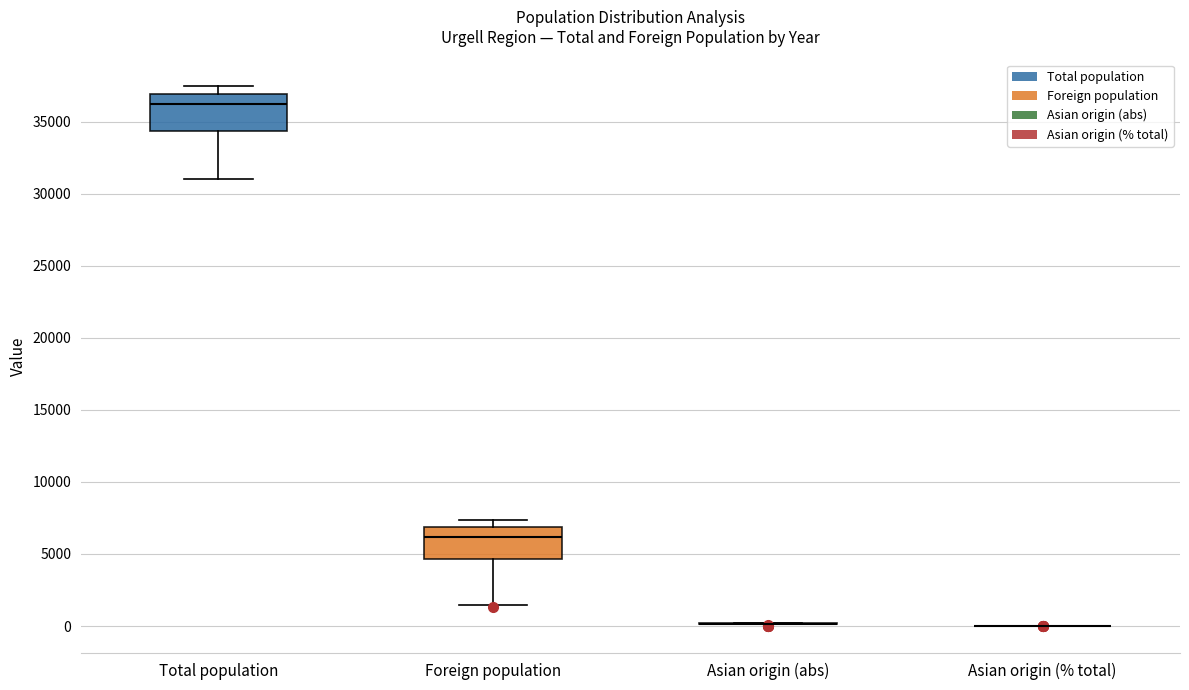

Reading left to right, read every box against the y-axis: the position of its median line, the range the box covers, and the ends of its whiskers. The values are not printed on the chart, so give them approximately, as read against the axis.

Total population: median 36000, box 34500 to 37000, whiskers 31000 to 37500
Foreign population: median 6000, box 4500 to 7000, whiskers 1500 to 7500
Asian origin (abs): box collapsed to a line at 0, whiskers 0 to 0
Asian origin (% total): box collapsed to a line at 0, whiskers 0 to 0